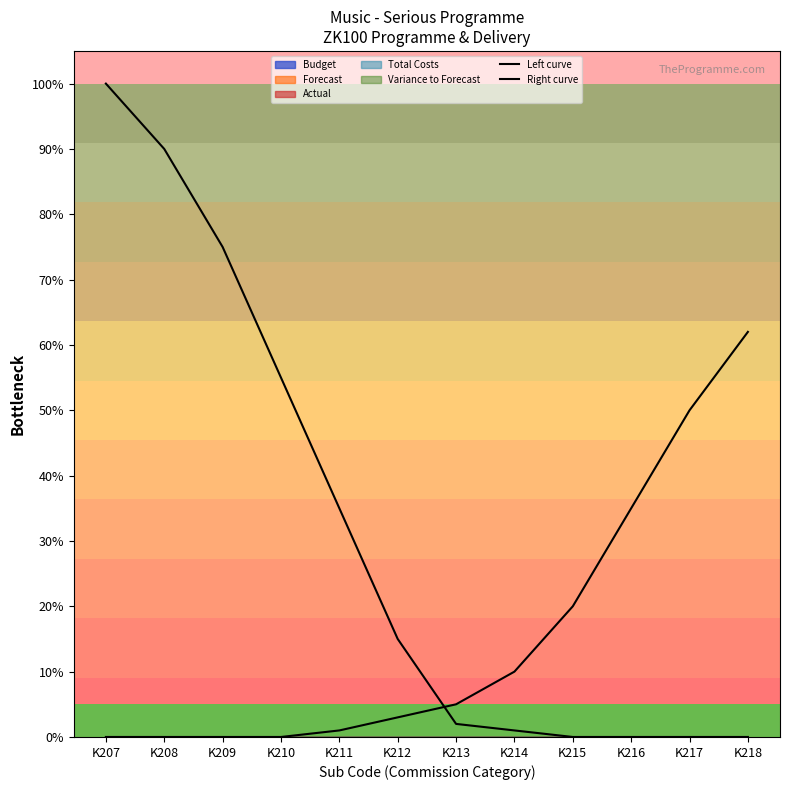

Does the chart display data point markers on the line(s)?

No